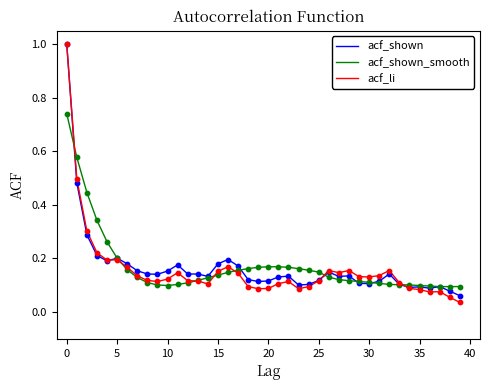

Which series has the largest range (max minus min)?

acf_li